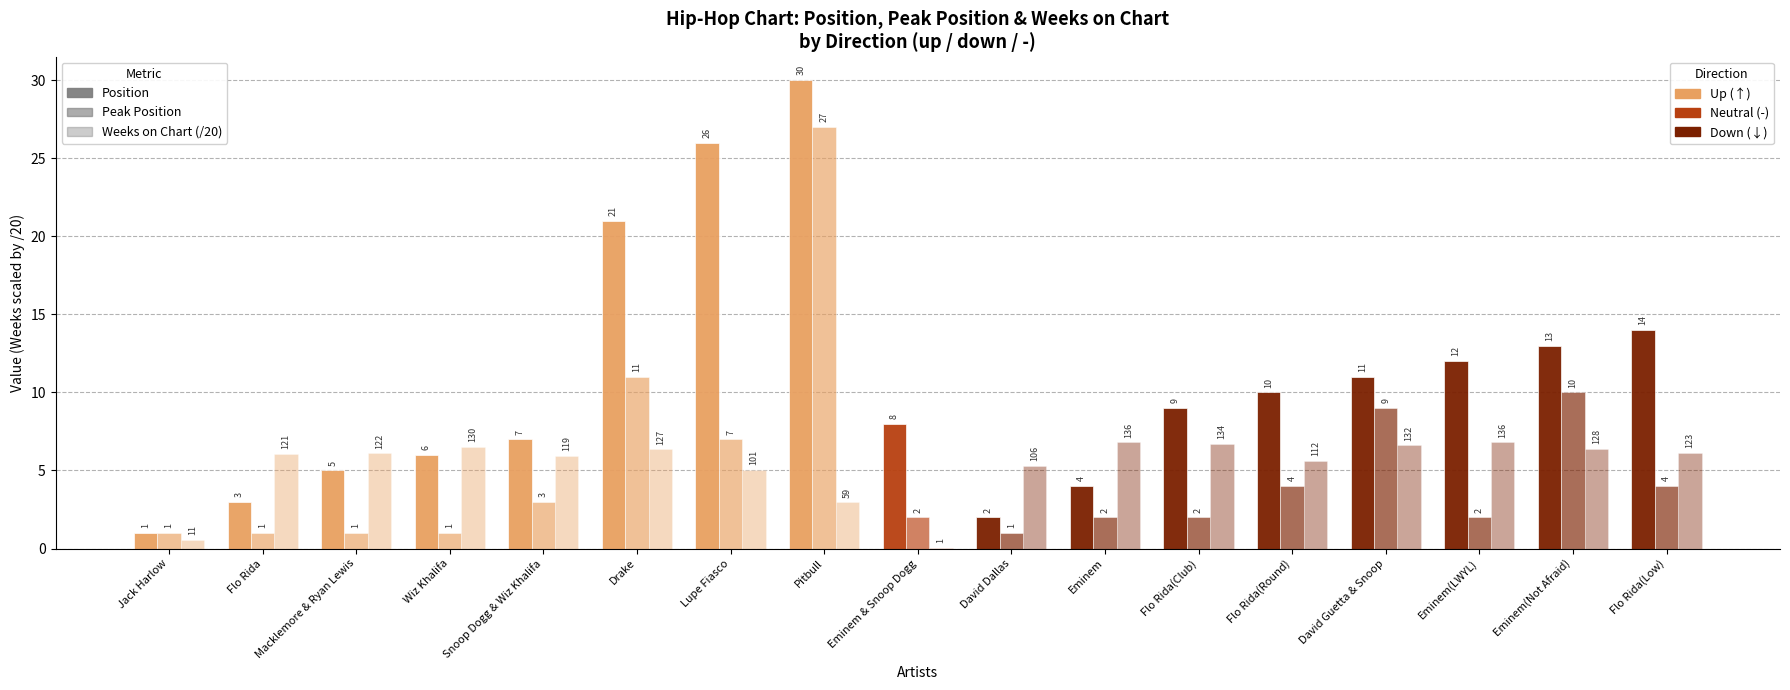

What is the total value across all series at Eminem & Snoop Dogg?

10.1